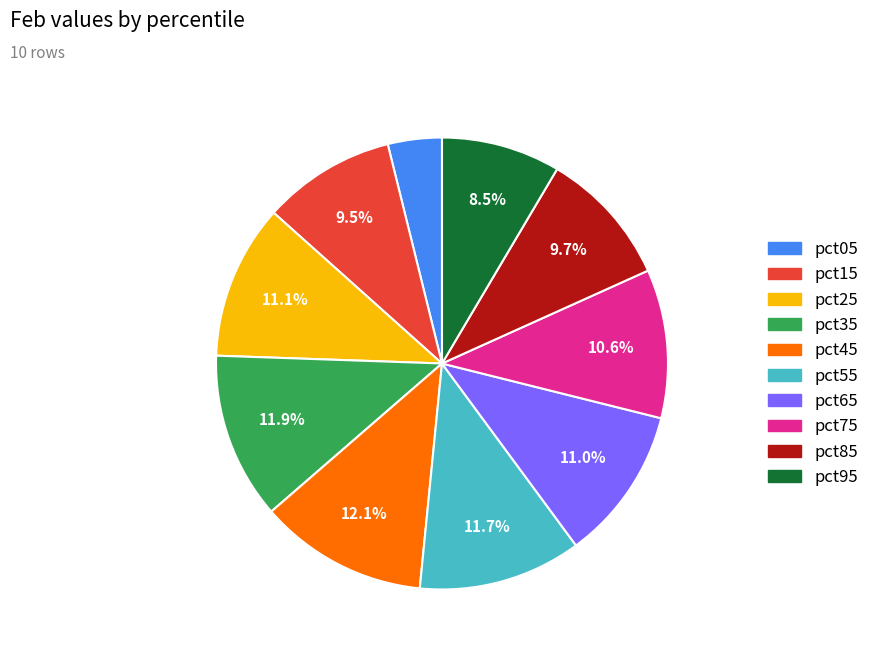

Count the number of slices in the pie.

10